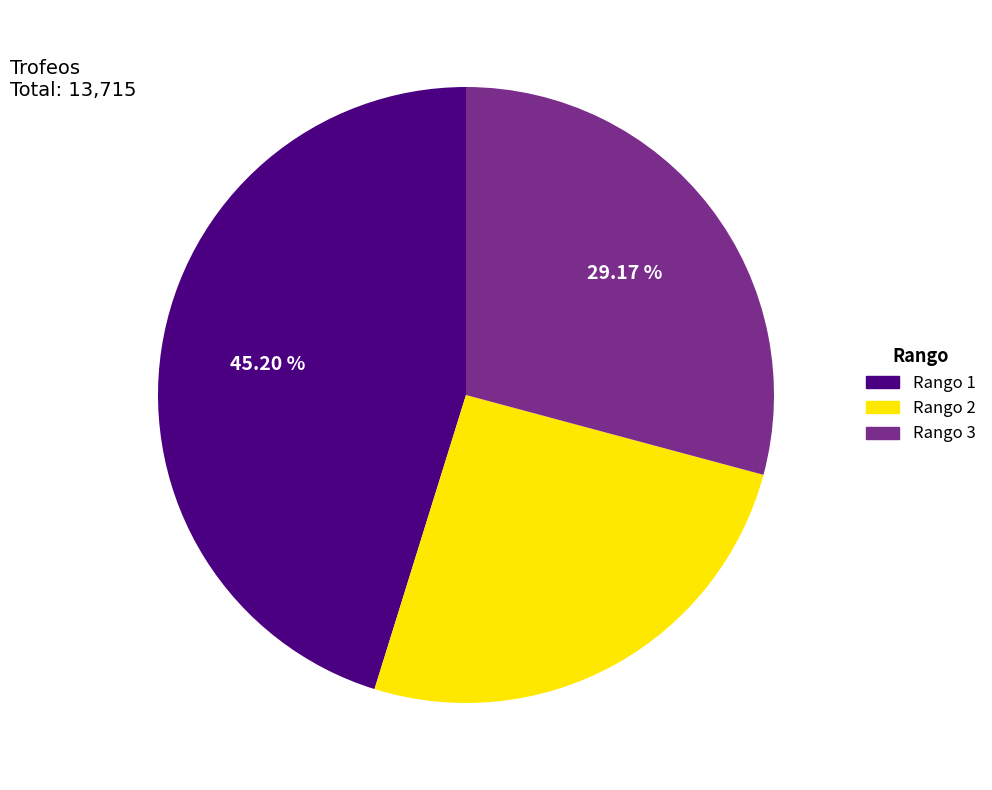

Is the sum of Rango 3 and Rango 1 greater than half?

Yes